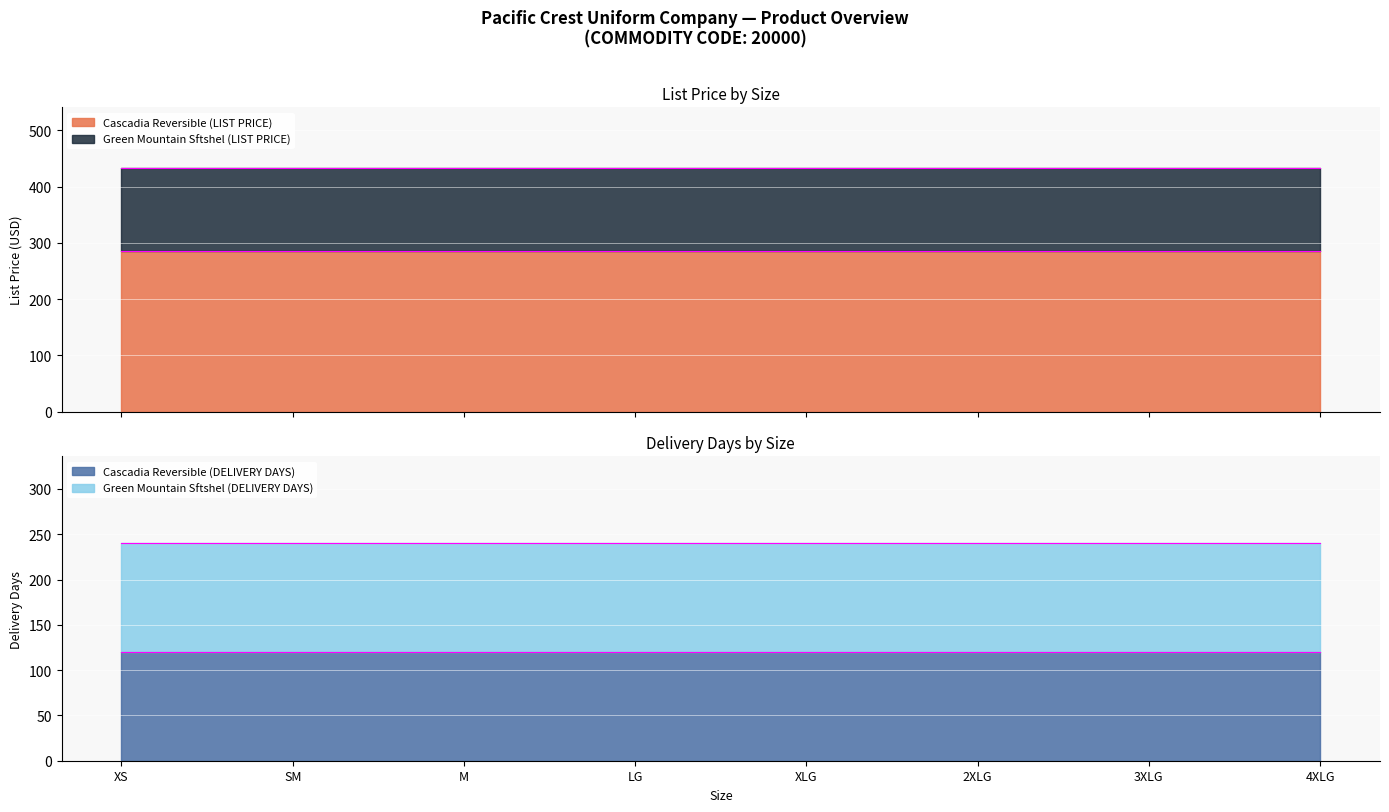

True or false: Cascadia Reversible (DELIVERY DAYS) has more than 2 points higher than both neighbors.

False